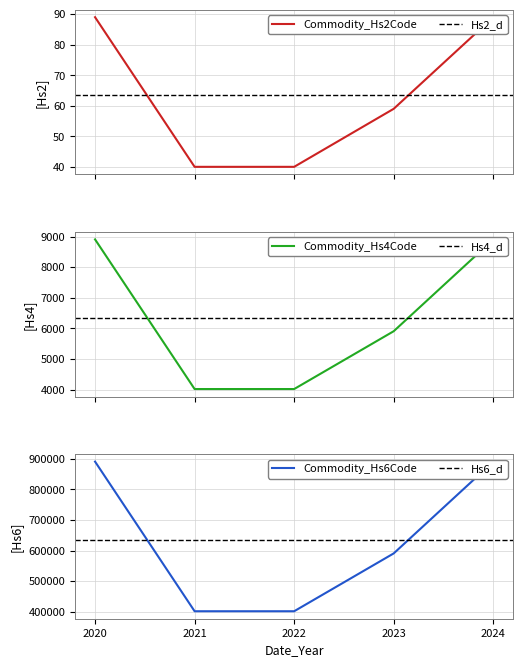

At how many categories does at least one series exceed 727750?

2